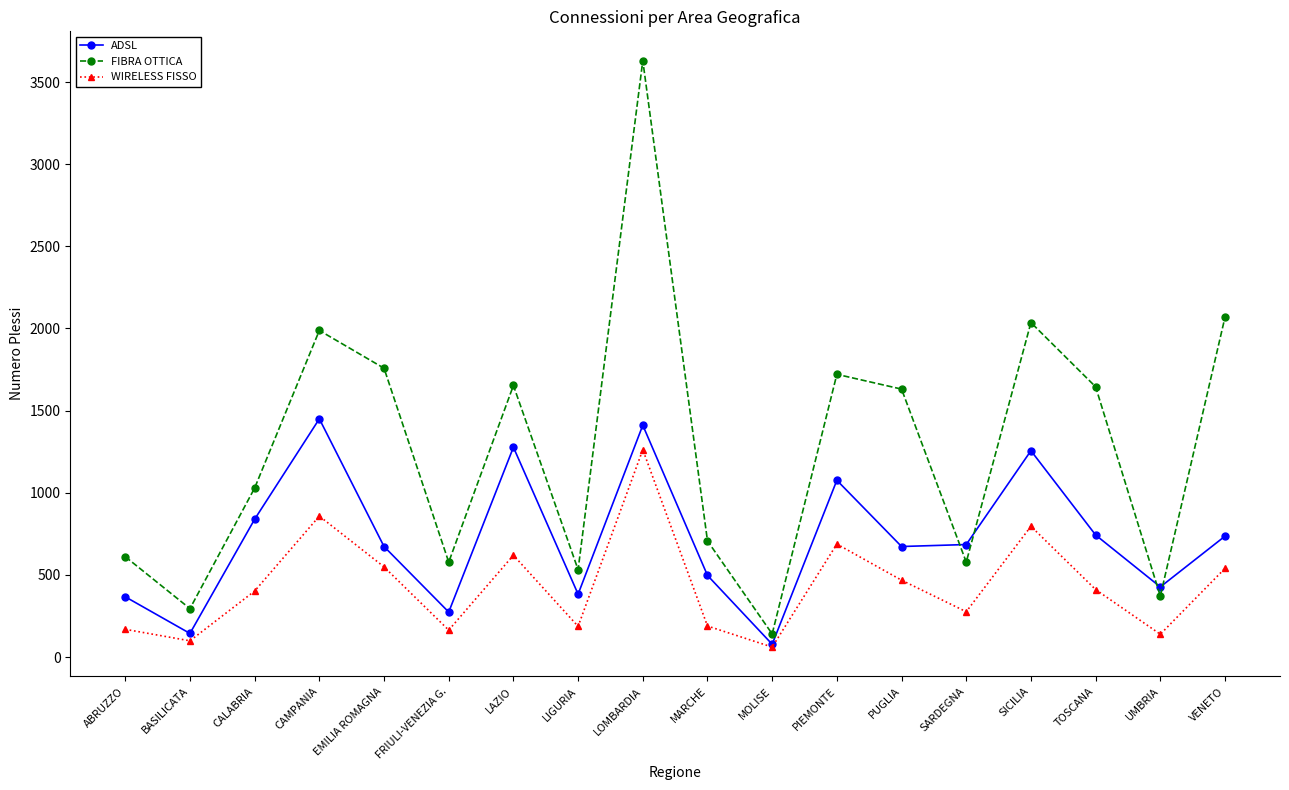

True or false: ADSL has more than 1 points higher than both neighbors.

True